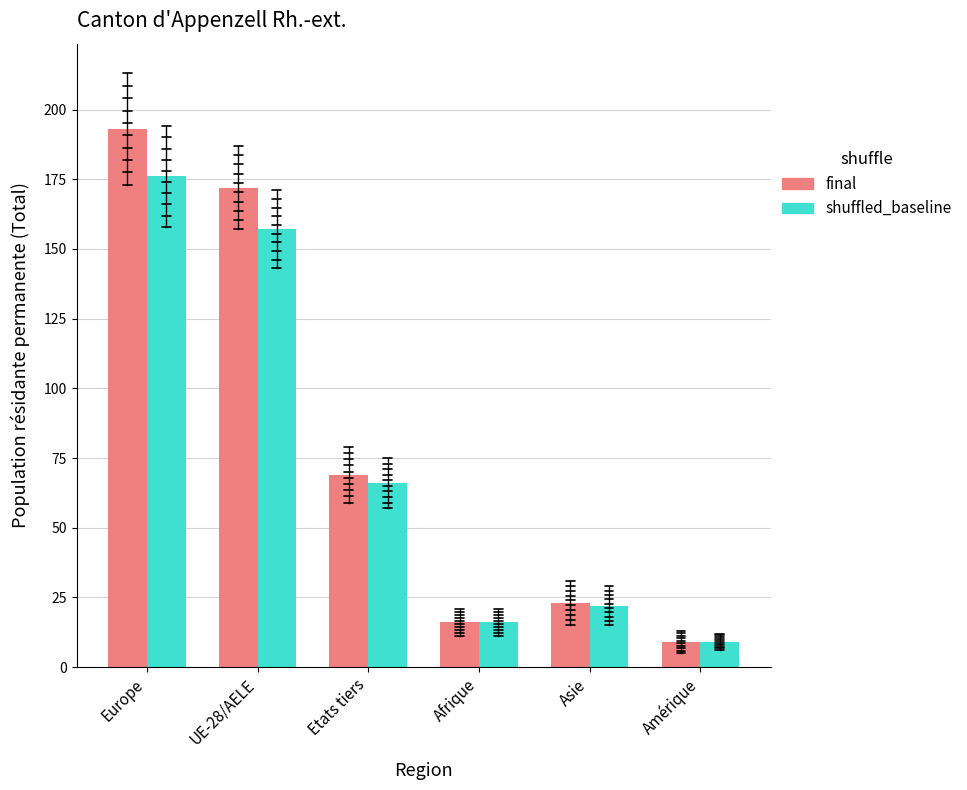

What position from the left is UE-28/AELE?

2